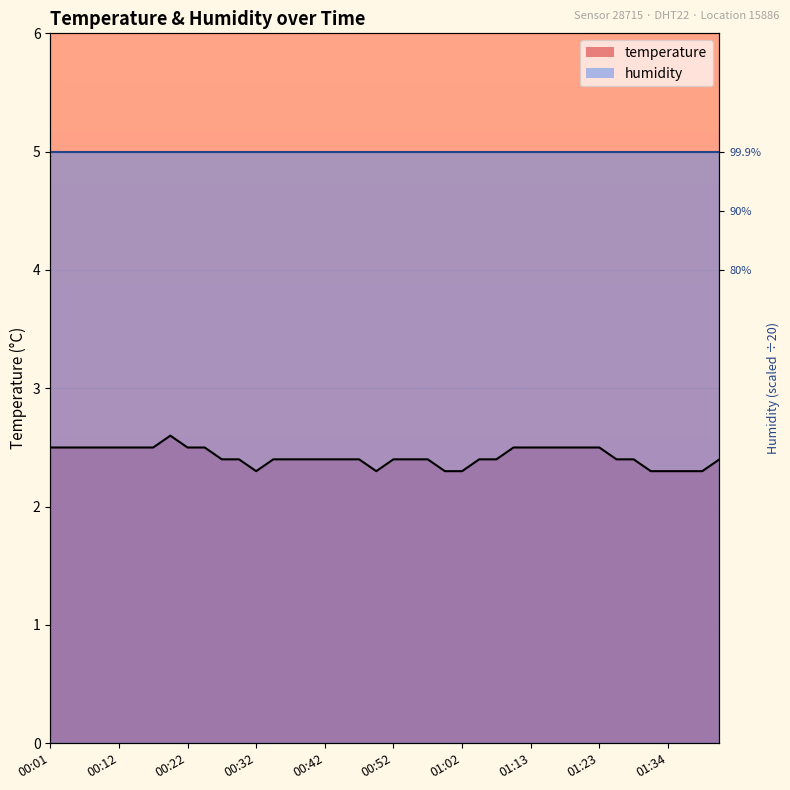

What is the greatest value displayed?

2.6